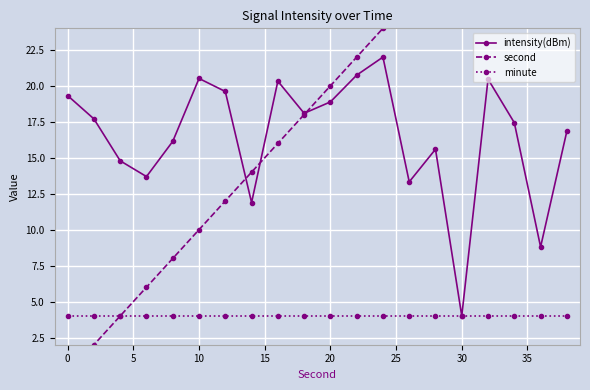

What is the minimum value for intensity(dBm)?

4.0